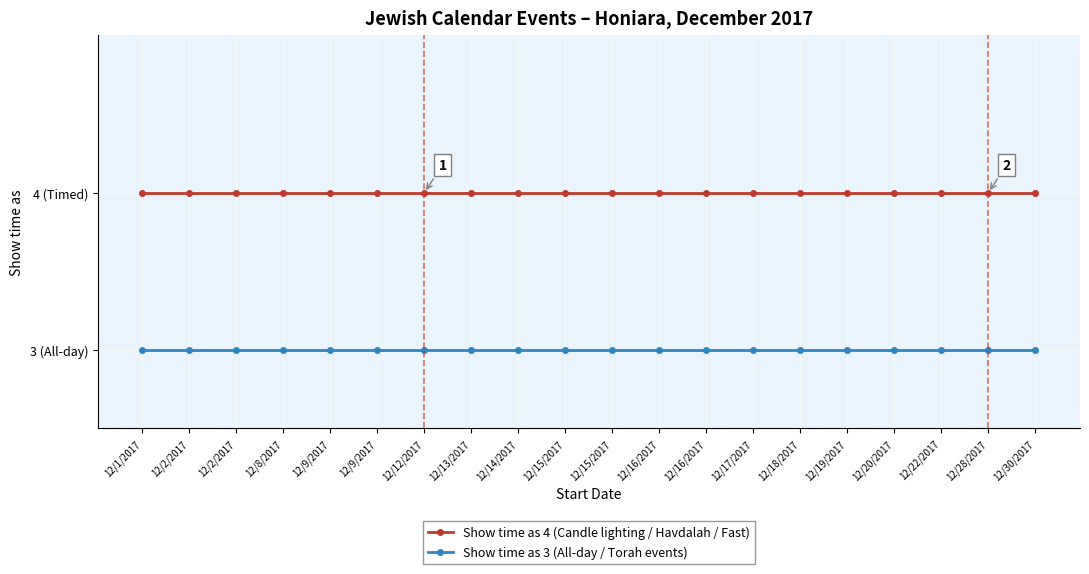

Is it true that Show time as 3 (All-day / Torah events) equals 5 at 12/9/2017?

False